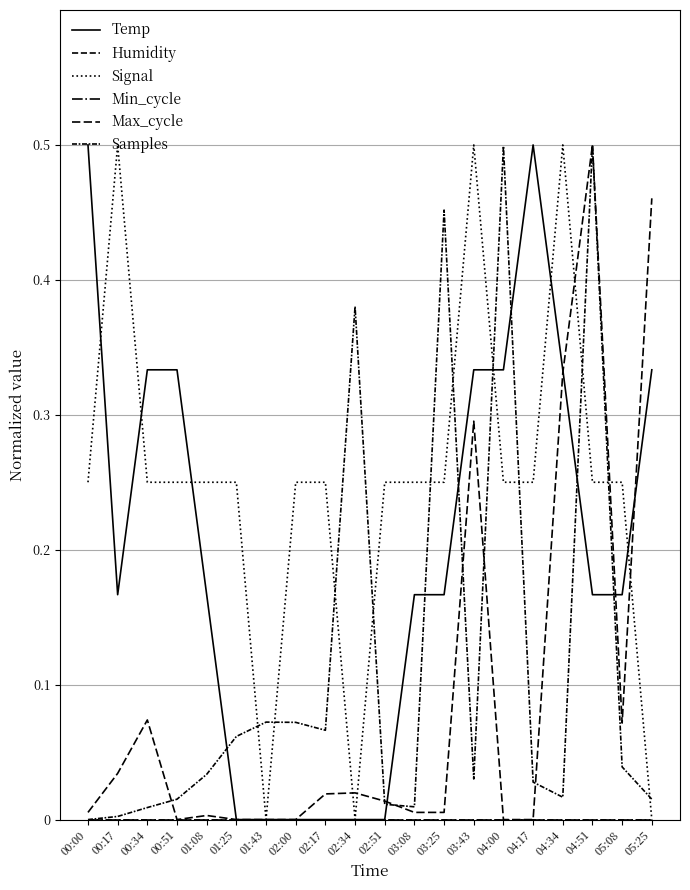

What is the label of the 3rd point from the right?

04:51